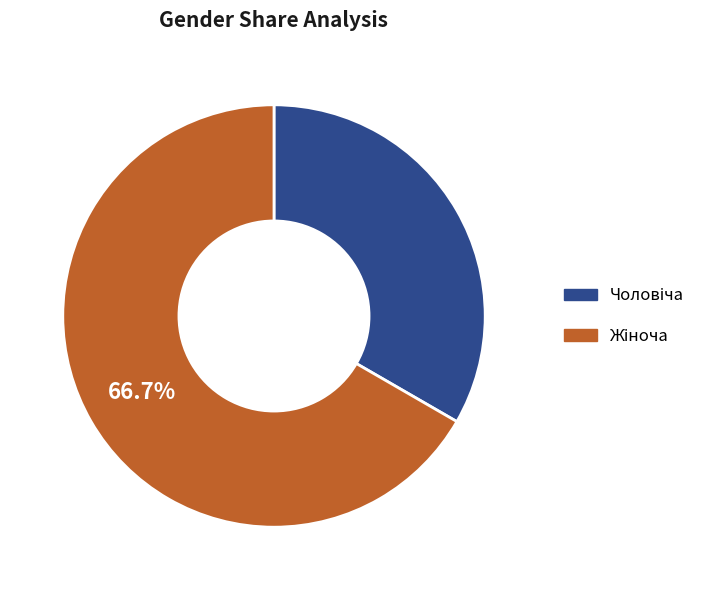

Is there a majority slice in this chart?

Yes